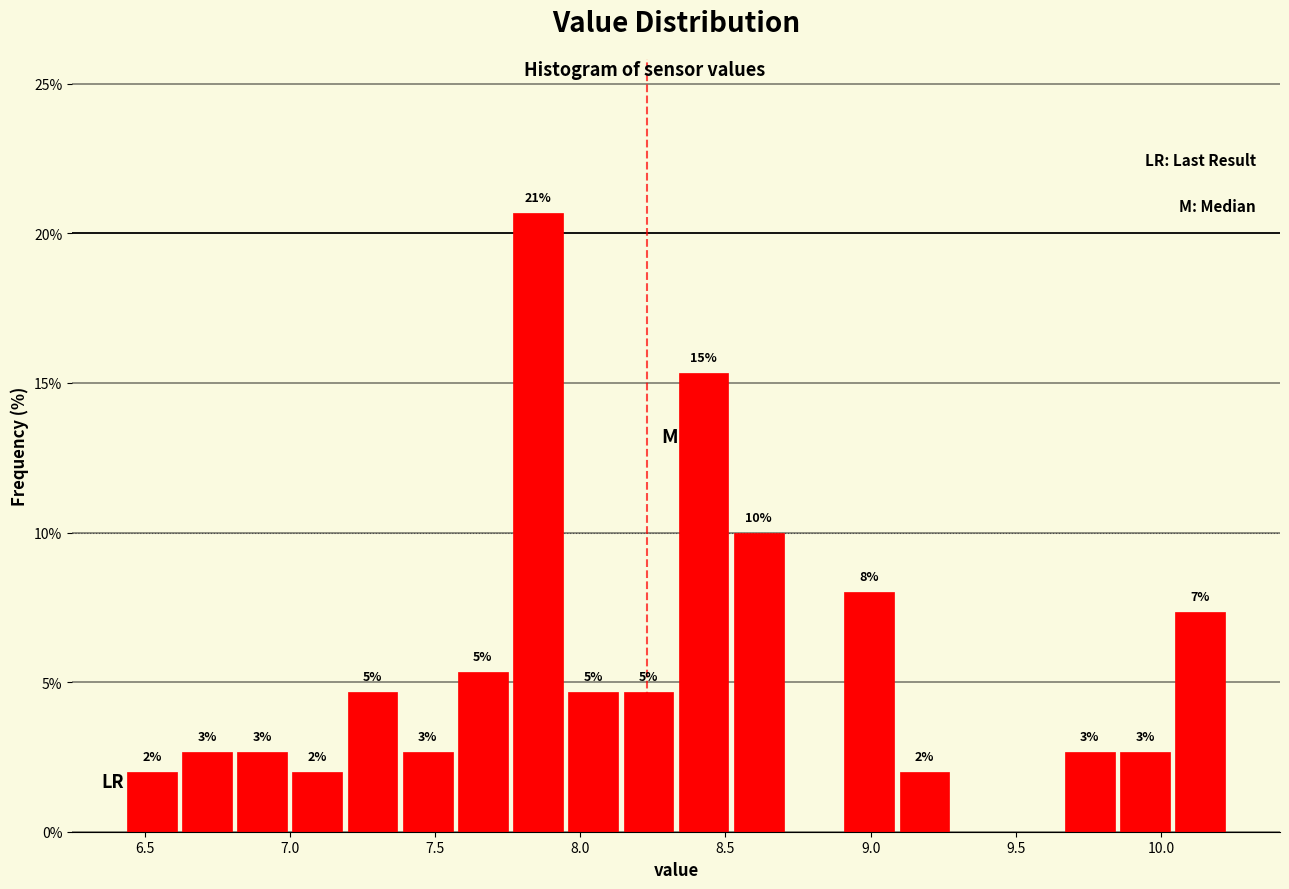

Around what value on the x-axis is the tallest bar? Give the approximate position of its centre, as read against the axis.

7.85